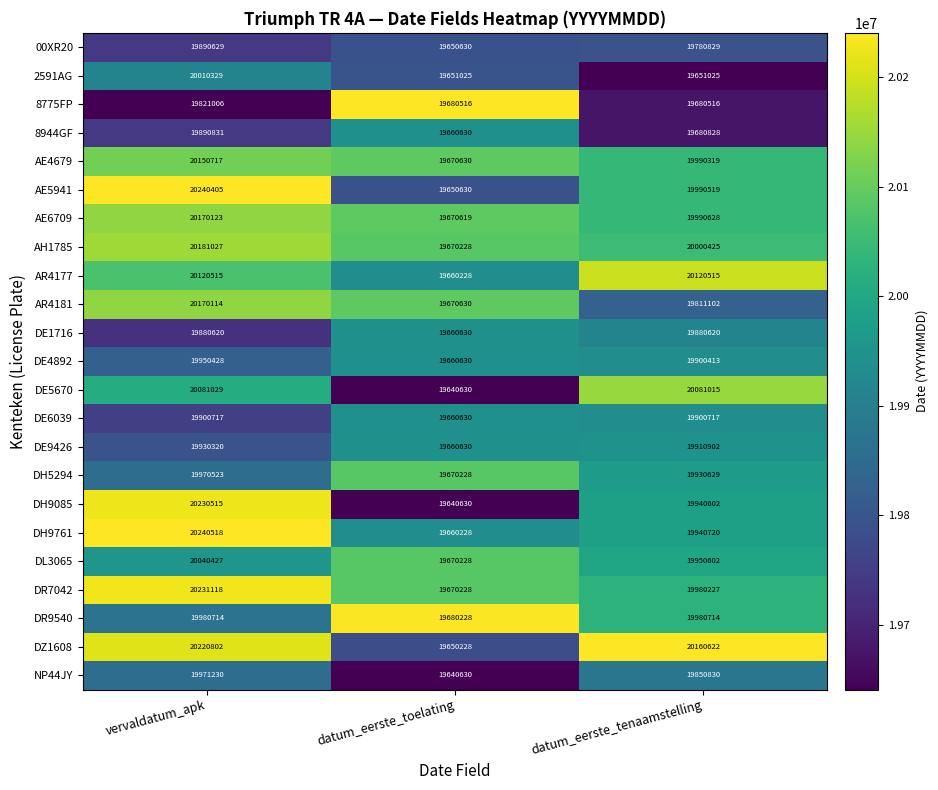

What is the sum of the AR4181 values at vervaldatum_apk and datum_eerste_toelating?

39840744